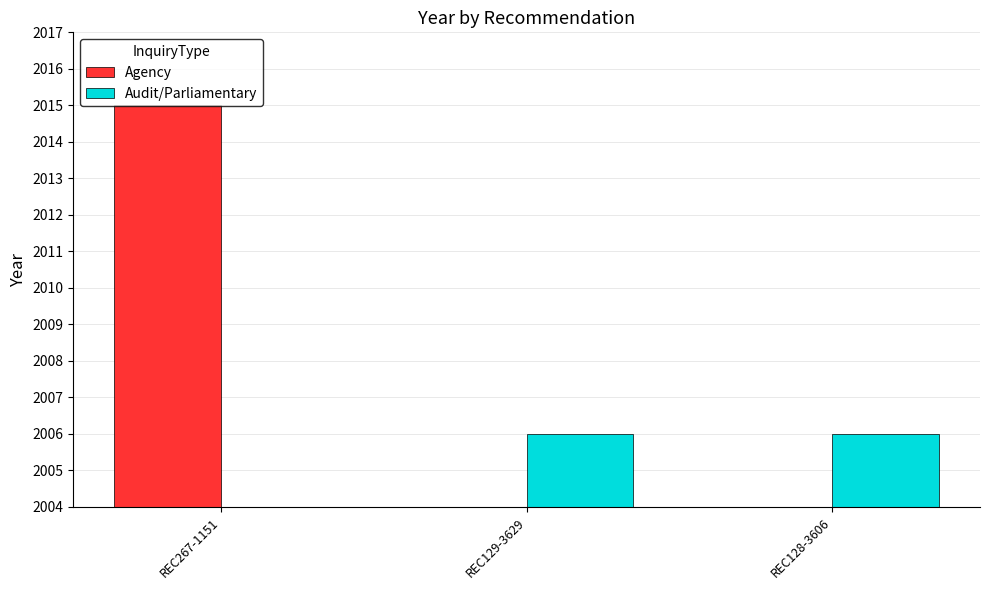

What is the value of the Audit/Parliamentary bar at the 2nd from the left?

2006